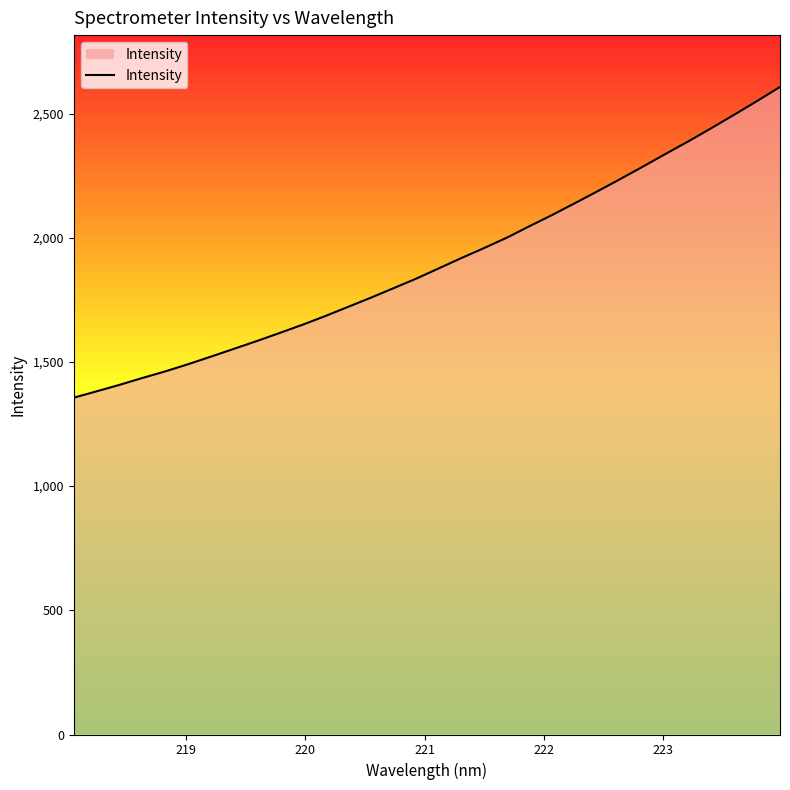

What is the smallest value displayed?

1356.0